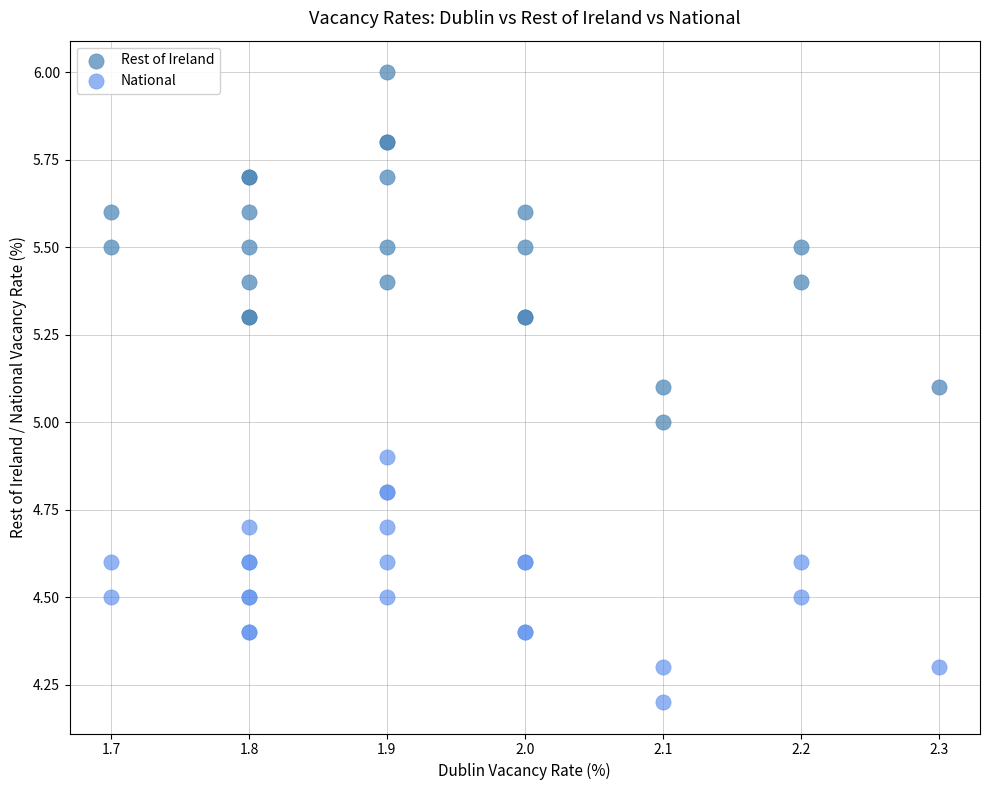

In the National series, what Y value is closest to 4?

4.2